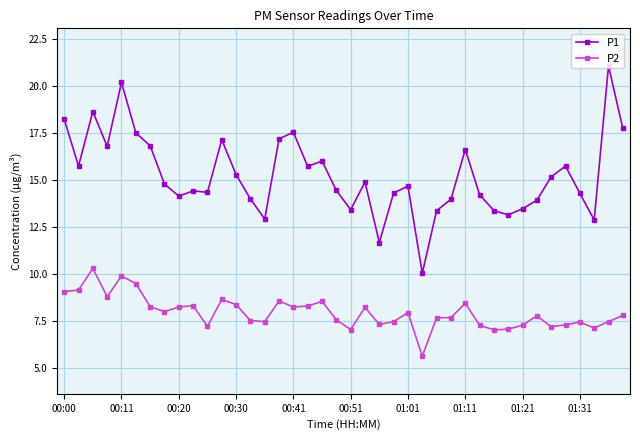

Count the number of categories in the chart.

40